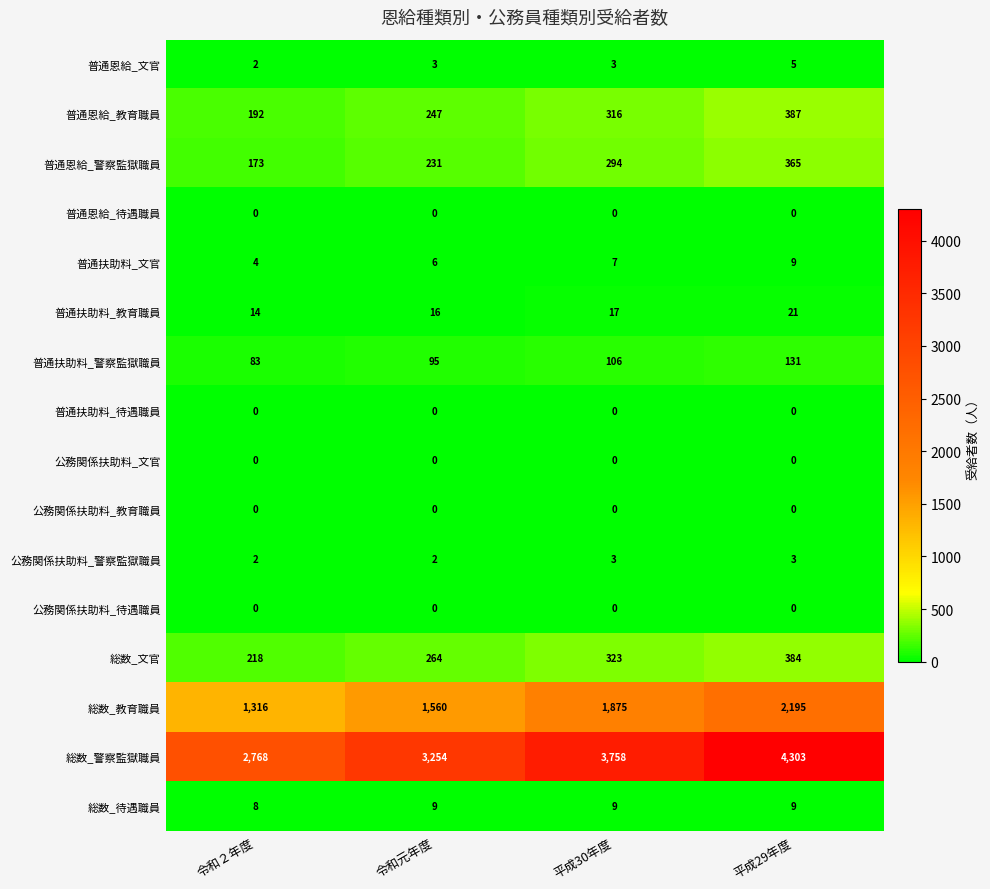

Which label corresponds to the largest value in the chart?

平成29年度